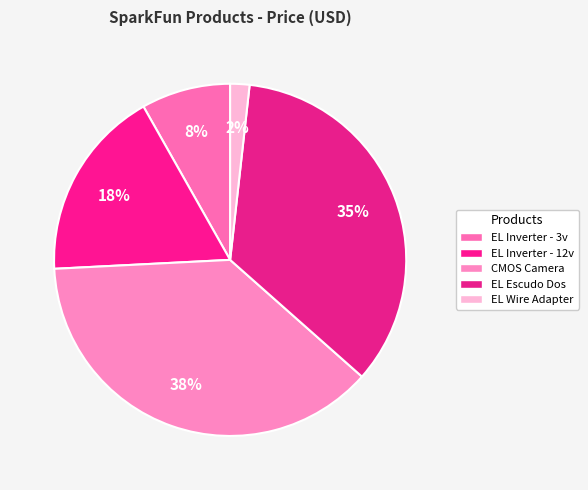

How many segments does this pie chart have?

5